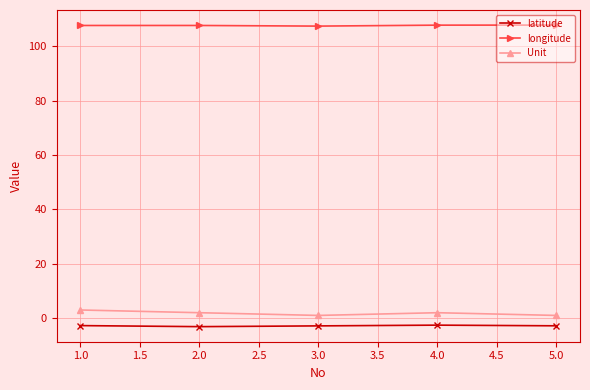

Does the chart display data point markers on the line(s)?

Yes